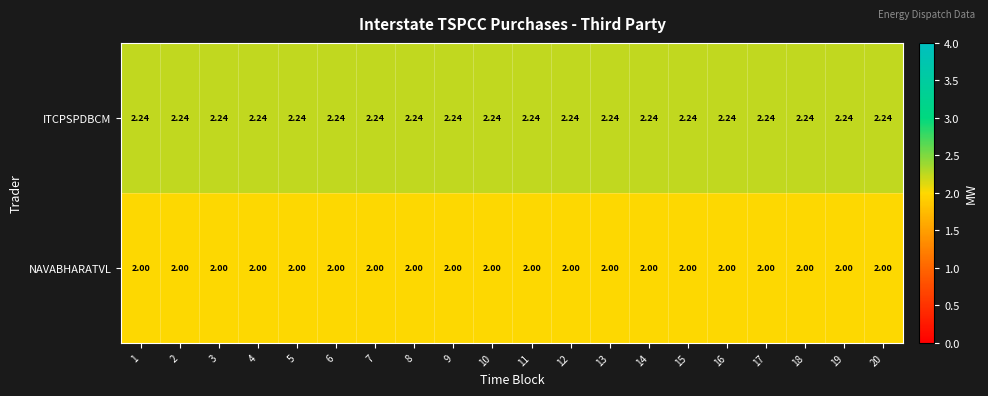

Rank the series by their average value, from highest to lowest.

ITCPSPDBCM, NAVABHARATVL